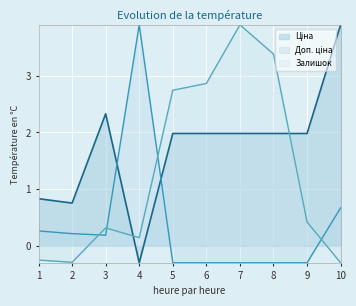

What is the value of the Залишок point at the 2nd from the left?

-0.3